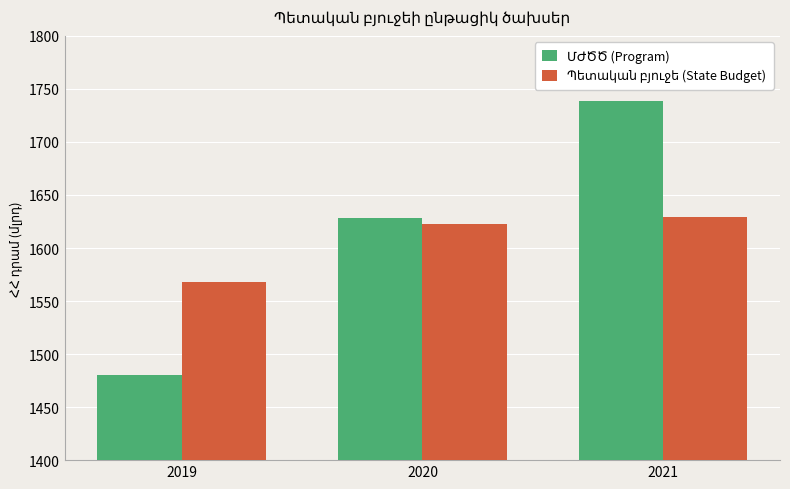

At which category does the chart reach its peak across all series?

2021